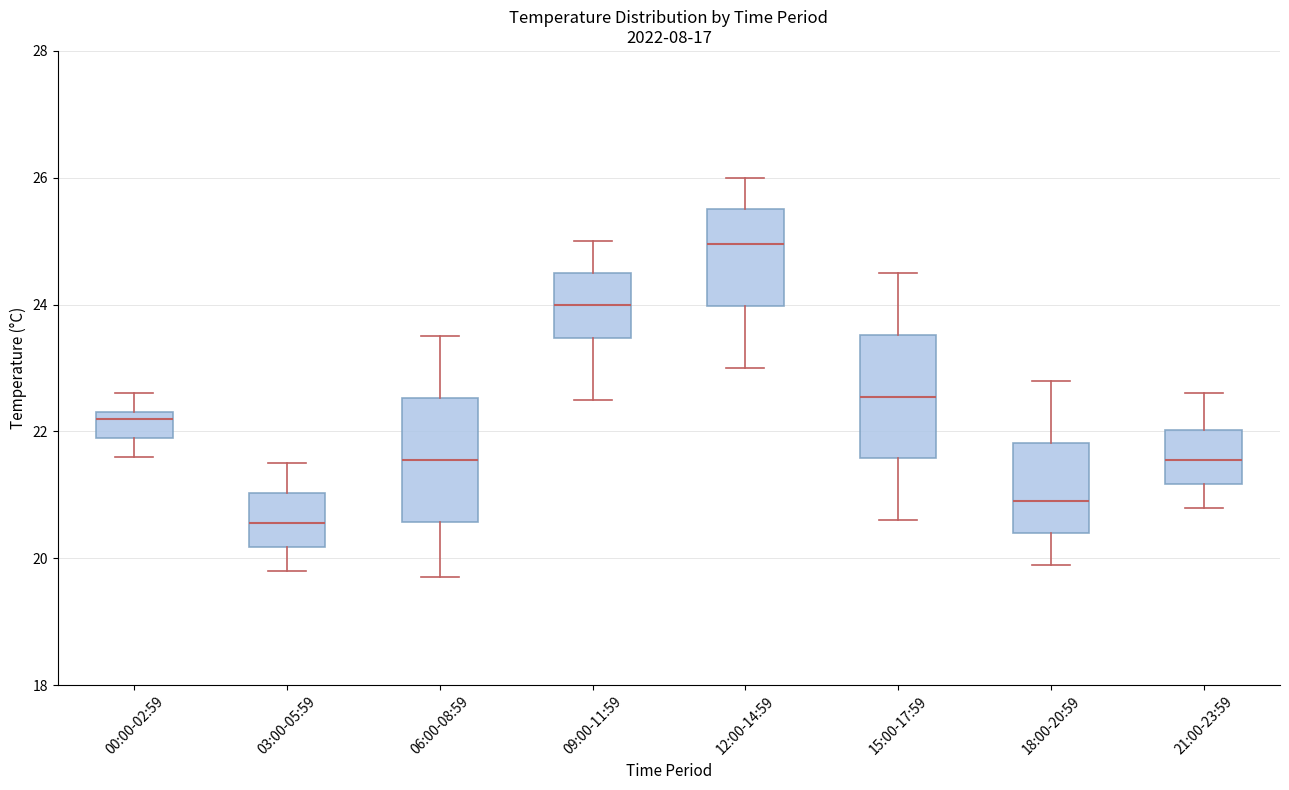

Reading left to right, transcribe this box plot: for each box, give where its median line is, the range the box spans, and where its two whiskers end, as read against the y-axis. The values are not printed on the chart, so give them approximately, as read against the axis.

00:00-02:59: median 22.2, box 22.0 to 22.4, whiskers 21.6 to 22.6
03:00-05:59: median 20.6, box 20.2 to 21.0, whiskers 19.8 to 21.6
06:00-08:59: median 21.6, box 20.6 to 22.6, whiskers 19.8 to 23.6
09:00-11:59: median 24.0, box 23.4 to 24.6, whiskers 22.6 to 25.0
12:00-14:59: median 25.0, box 24.0 to 25.6, whiskers 23.0 to 26.0
15:00-17:59: median 22.6, box 21.6 to 23.6, whiskers 20.6 to 24.6
18:00-20:59: median 21.0, box 20.4 to 21.8, whiskers 20.0 to 22.8
21:00-23:59: median 21.6, box 21.2 to 22.0, whiskers 20.8 to 22.6